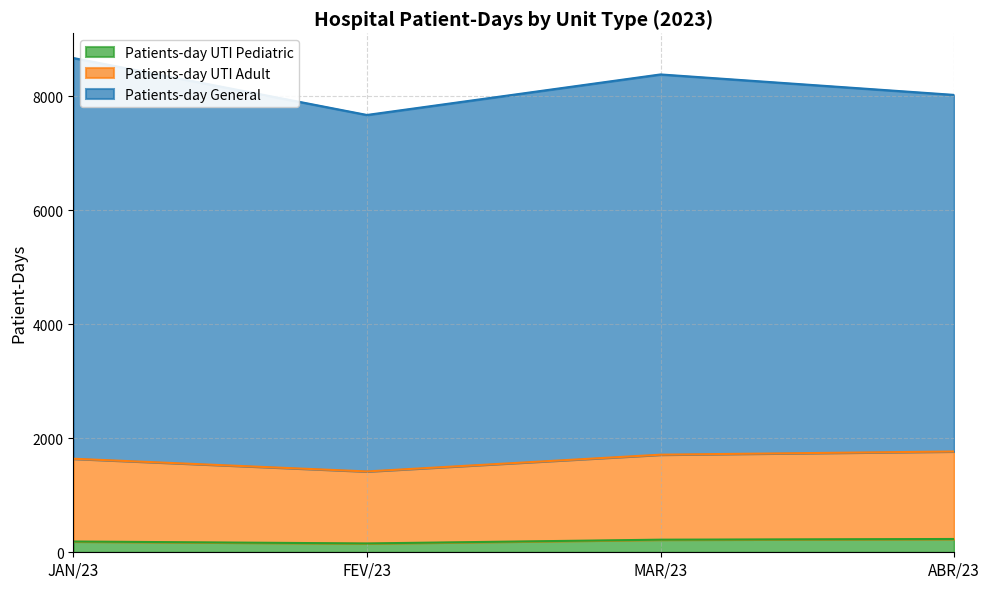

What is the total value across all series at FEV/23?

7671